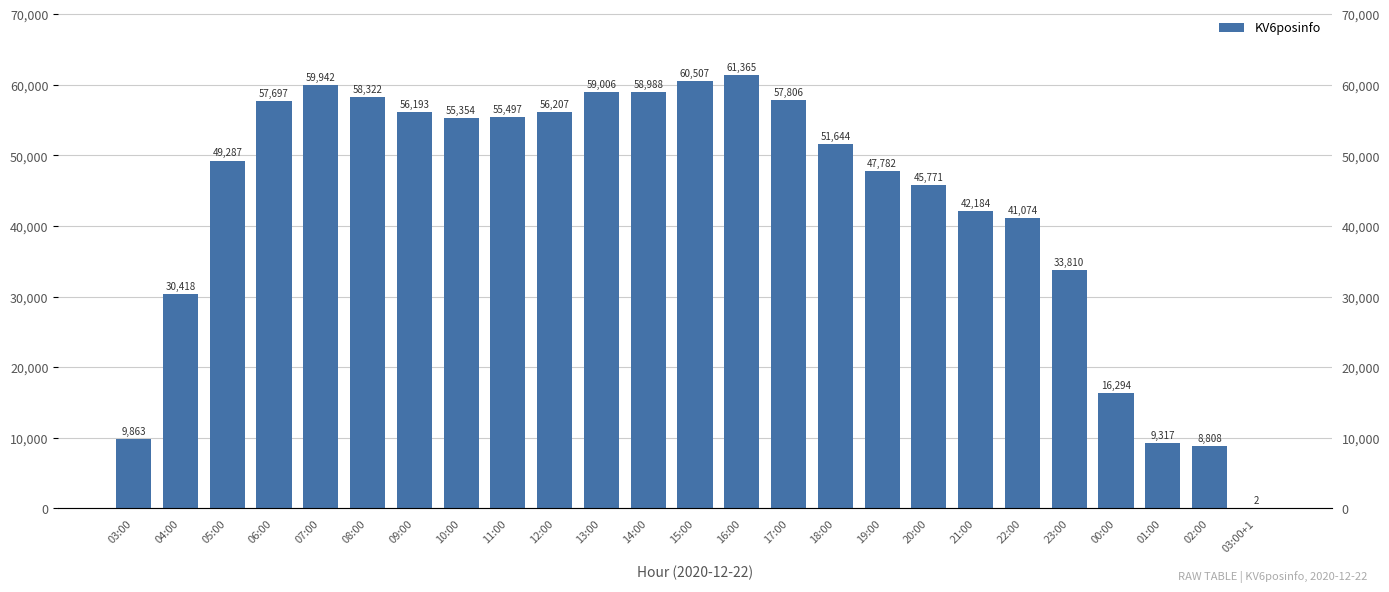

Count the number of values greater than 51644.

12